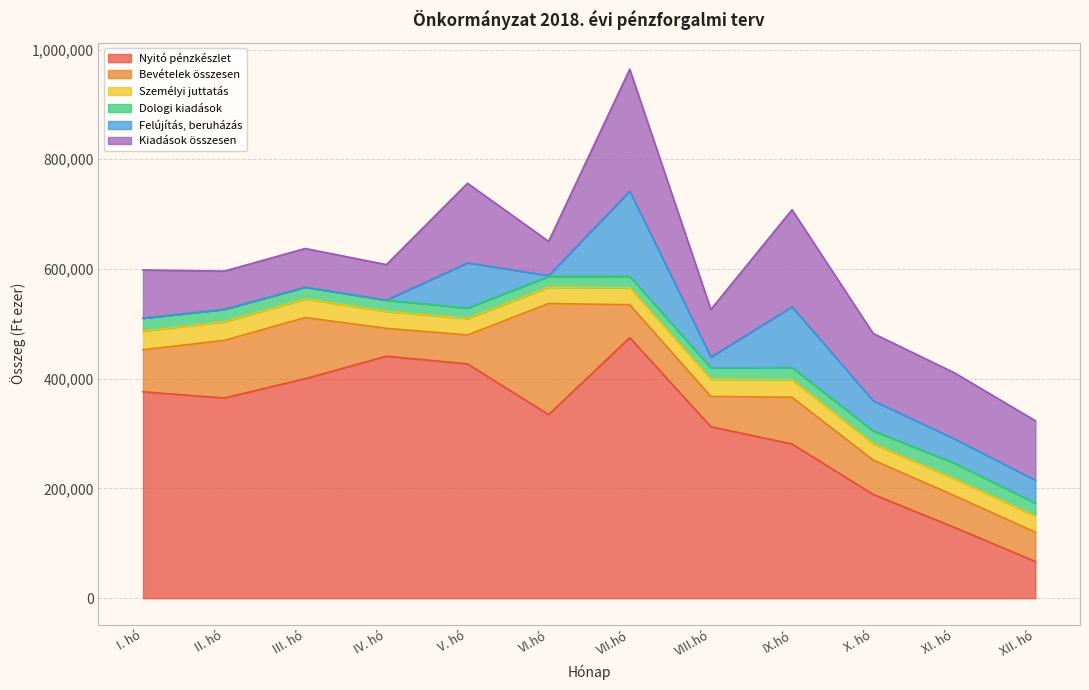

At which label does Dologi kiadások first exceed 22169?

I. hó